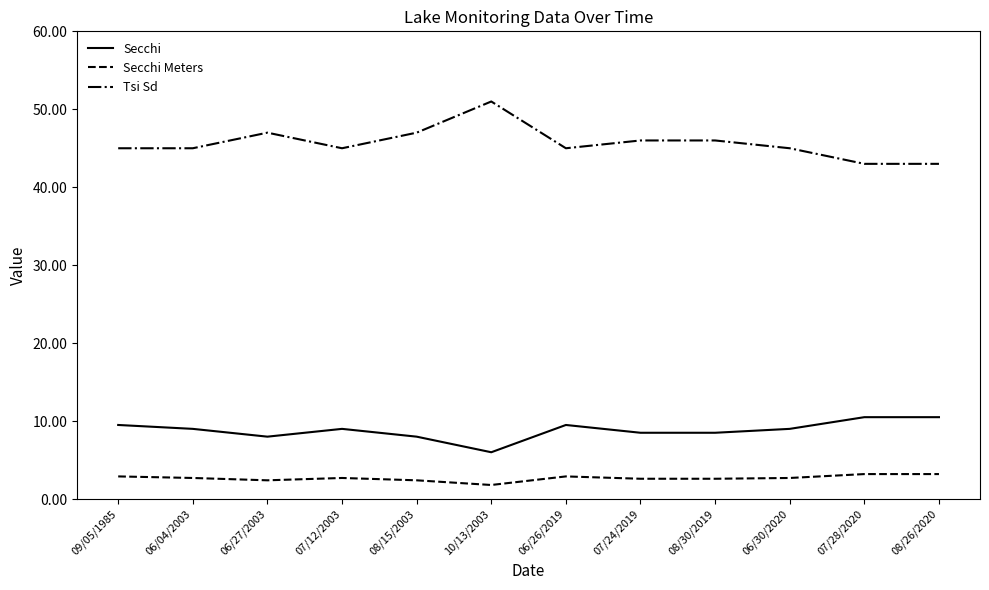

At which category does the chart reach its minimum across all series?

10/13/2003